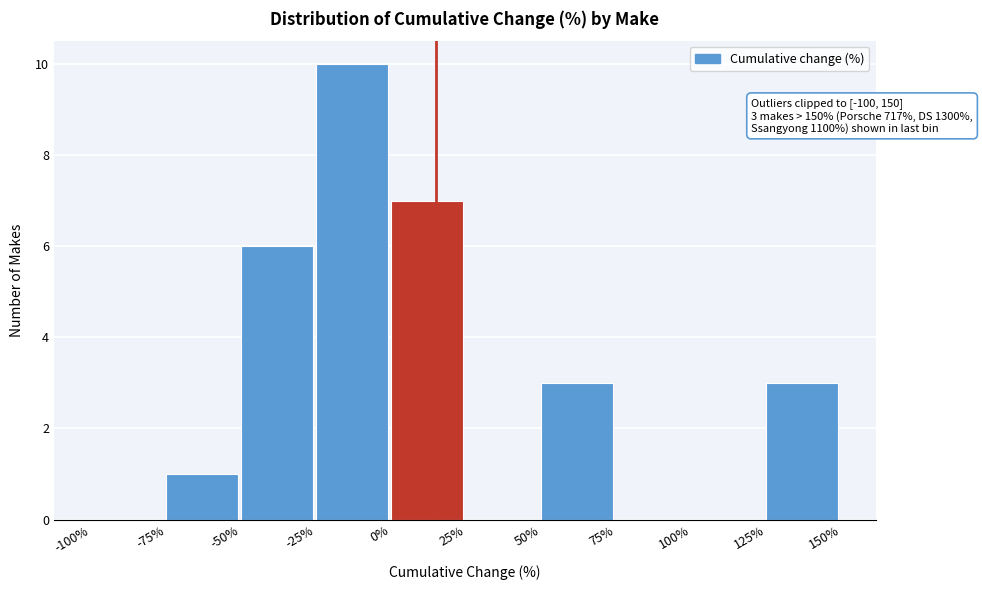

Over which range of the x-axis is the bar tallest?

-25% to 0%